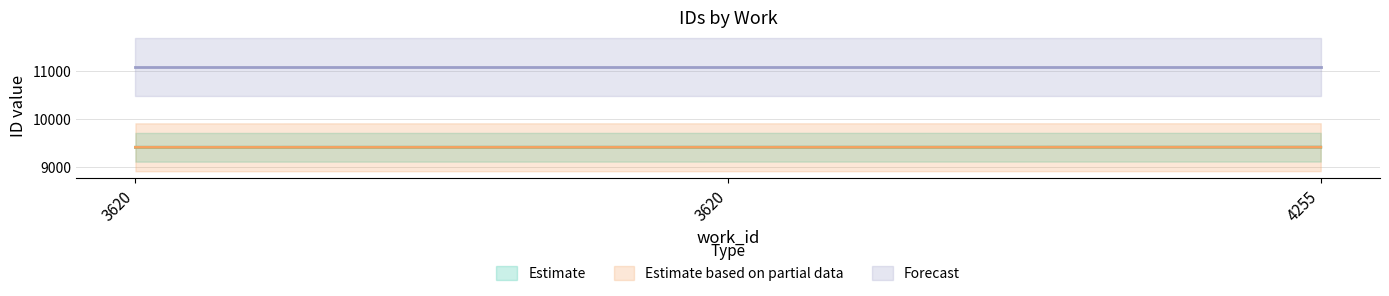

What is the minimum value shown in the chart?

9405